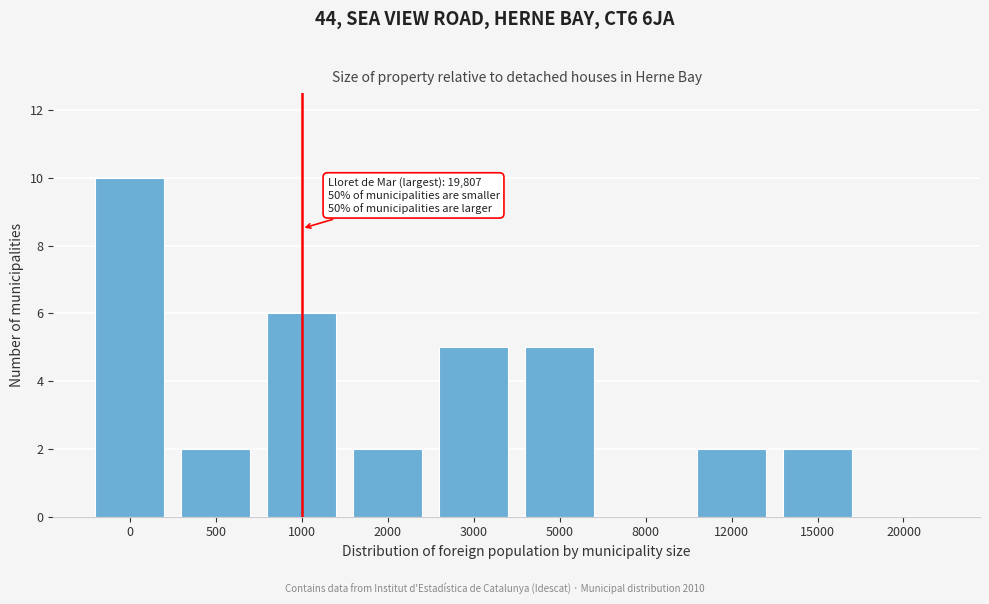

Reading left to right, list all the values displayed in this chart.

0=10	500=2	1000=6	2000=2	3000=5	5000=5	8000=0	12000=2	15000=2	20000=0